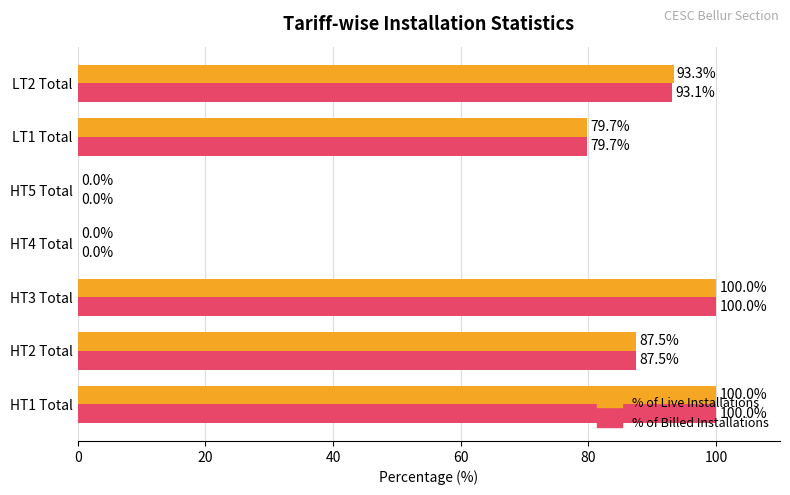

What is the sum of the % of Live Installations values at HT1 Total and LT1 Total?

179.7